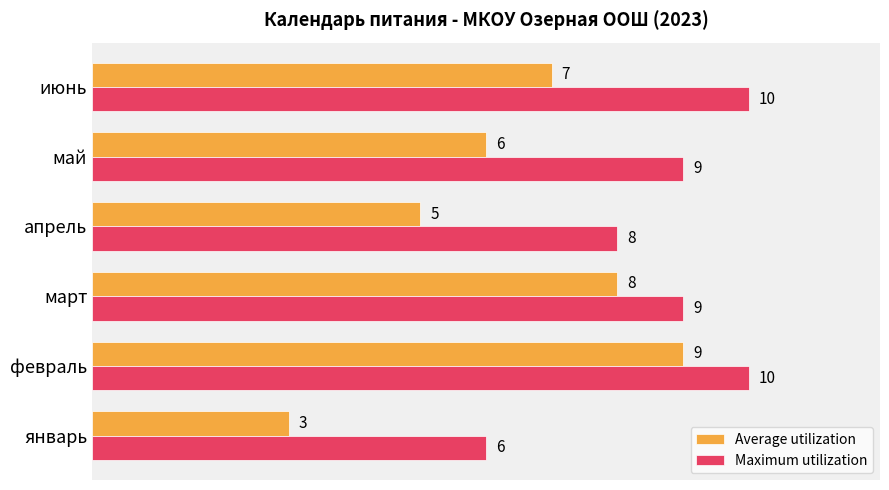

Rank the series by their average value, from lowest to highest.

Average utilization, Maximum utilization